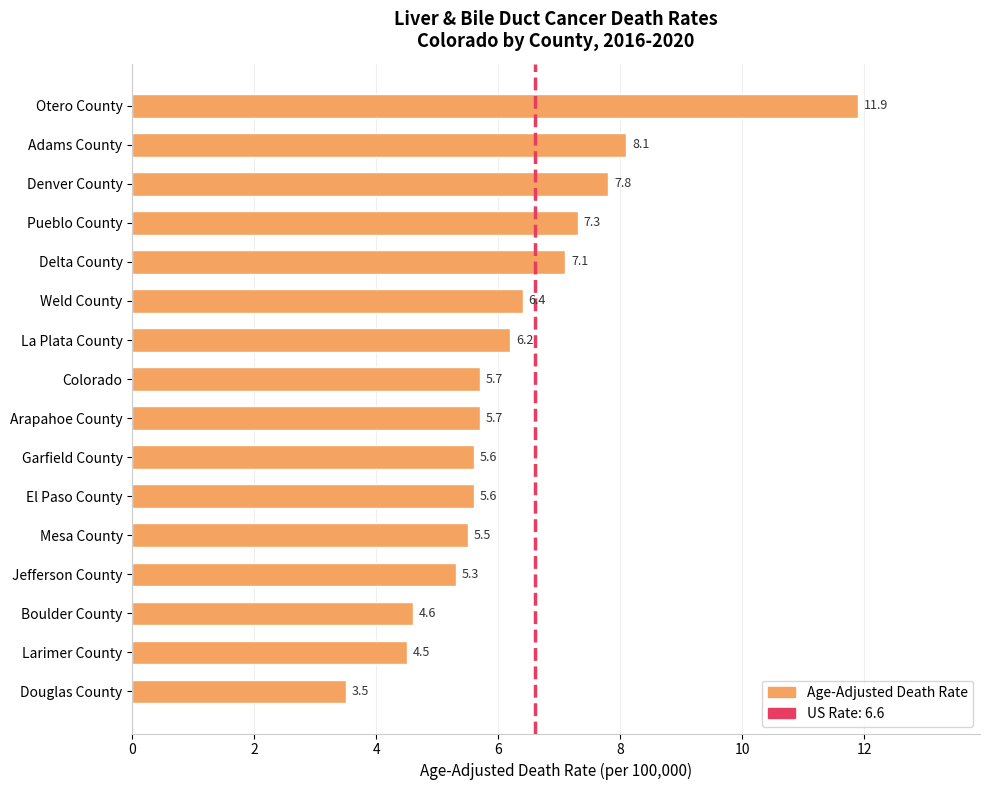

What is the difference between the maximum and minimum values?

8.4